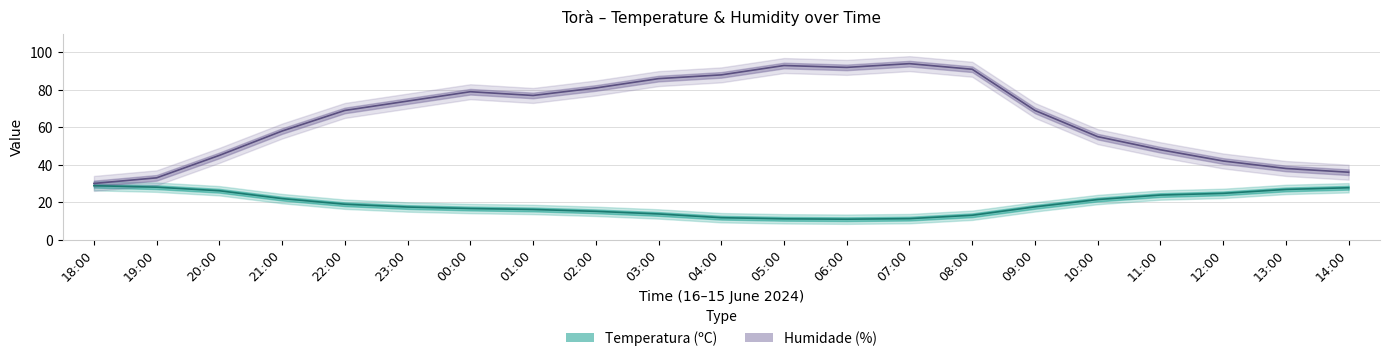

At how many categories does at least one series exceed 62?

12